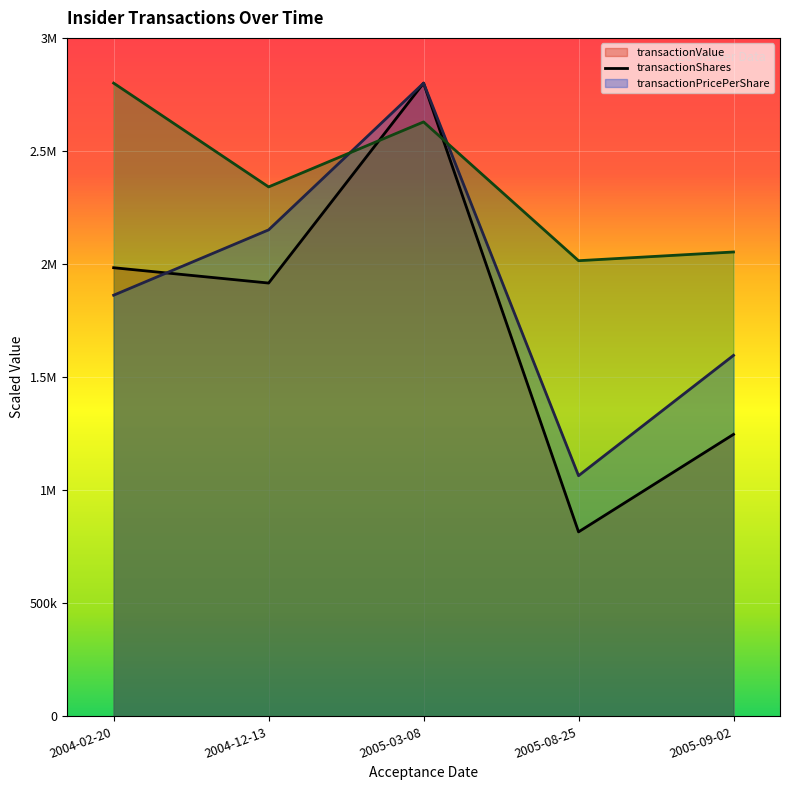

The transactionValue series shows 971274.1 at 2004-12-13. True or false?

False